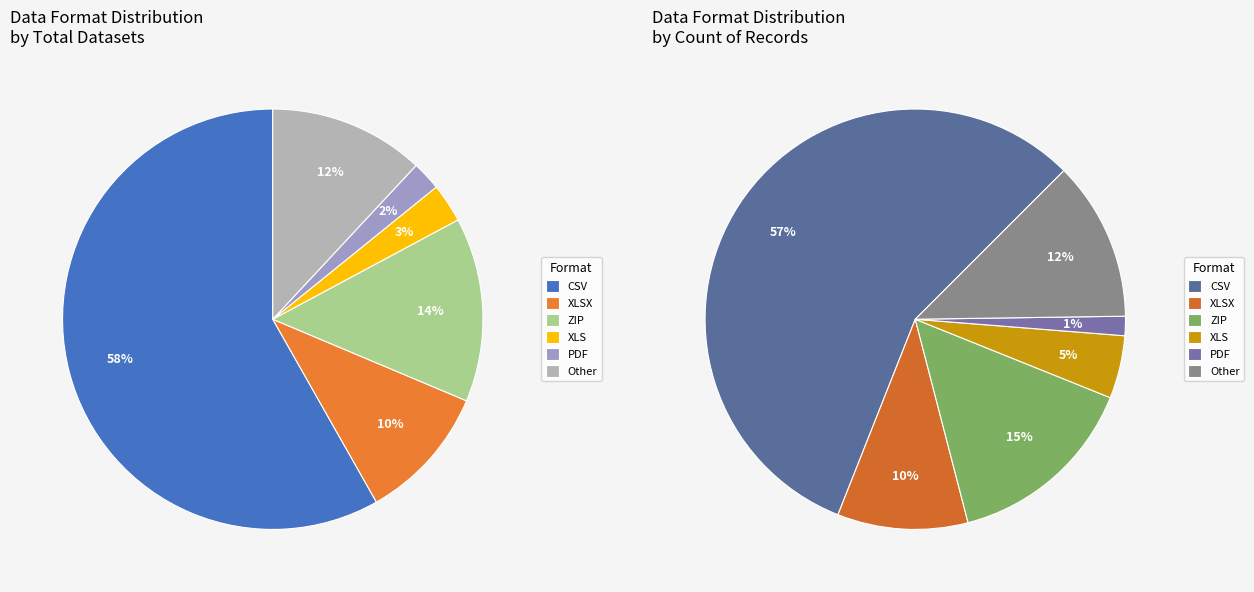

Rank the categories by value from highest to lowest.

CSV, ZIP, Other, XLSX, XLS, PDF